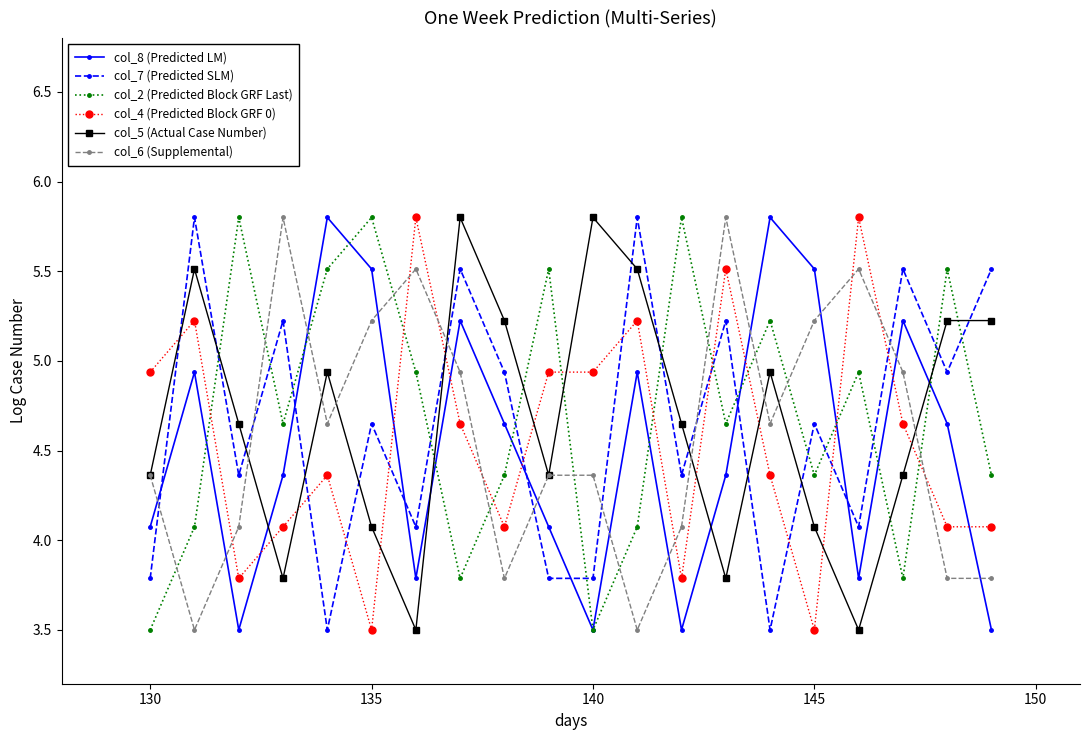

At how many categories does at least one series exceed 3?

20